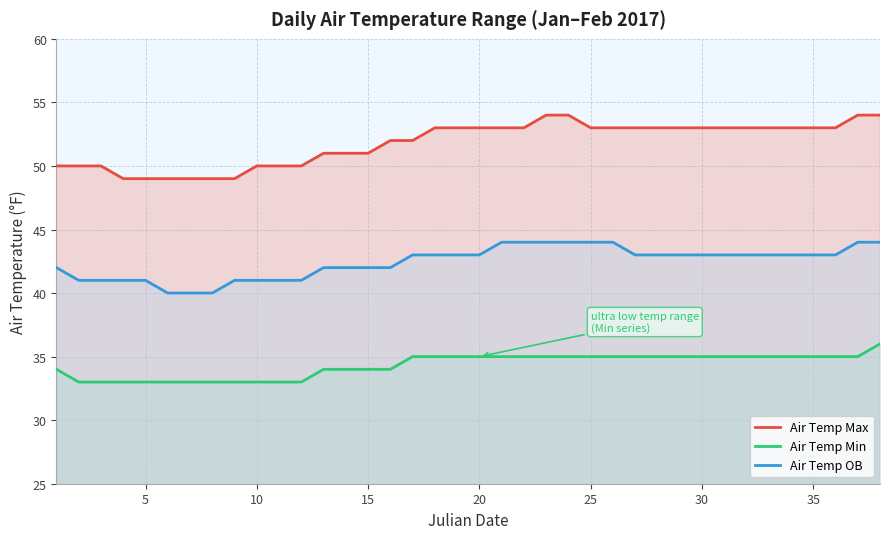

Reading left to right, extract all data points from this chart.

Air Temp Max: 50	50	50	49	49	49	49	49	49	50	50	50	51	51	51	52	52	53	53	53	53	53	54	54	53	53	53	53	53	53	53	53	53	53	53	53	54	54
Air Temp Min: 34	33	33	33	33	33	33	33	33	33	33	33	34	34	34	34	35	35	35	35	35	35	35	35	35	35	35	35	35	35	35	35	35	35	35	35	35	36
Air Temp OB: 42	41	41	41	41	40	40	40	41	41	41	41	42	42	42	42	43	43	43	43	44	44	44	44	44	44	43	43	43	43	43	43	43	43	43	43	44	44